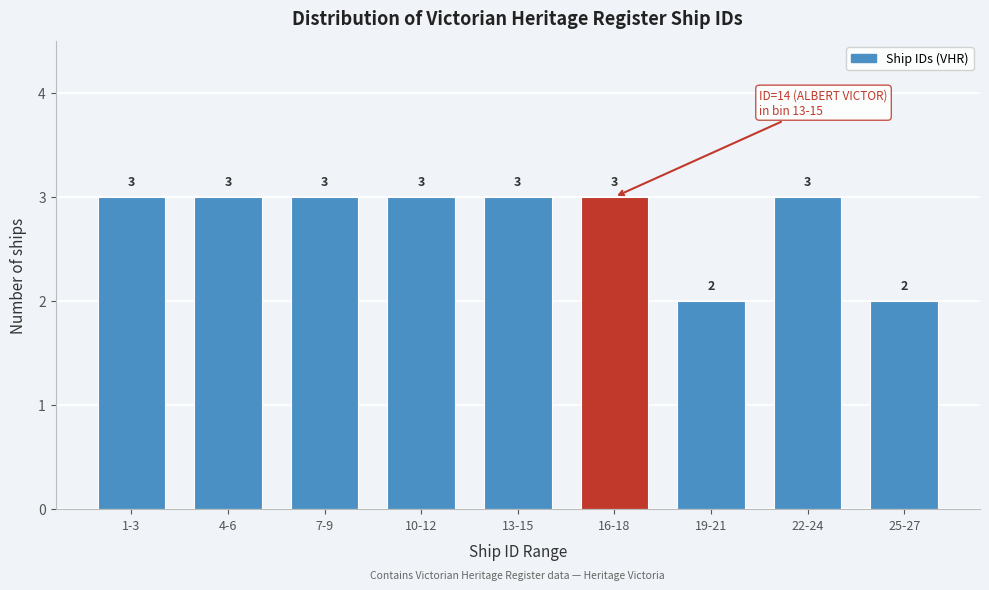

Reading left to right, what are all the values shown in this chart?

1-3=3	4-6=3	7-9=3	10-12=3	13-15=3	16-18=3	19-21=2	22-24=3	25-27=2